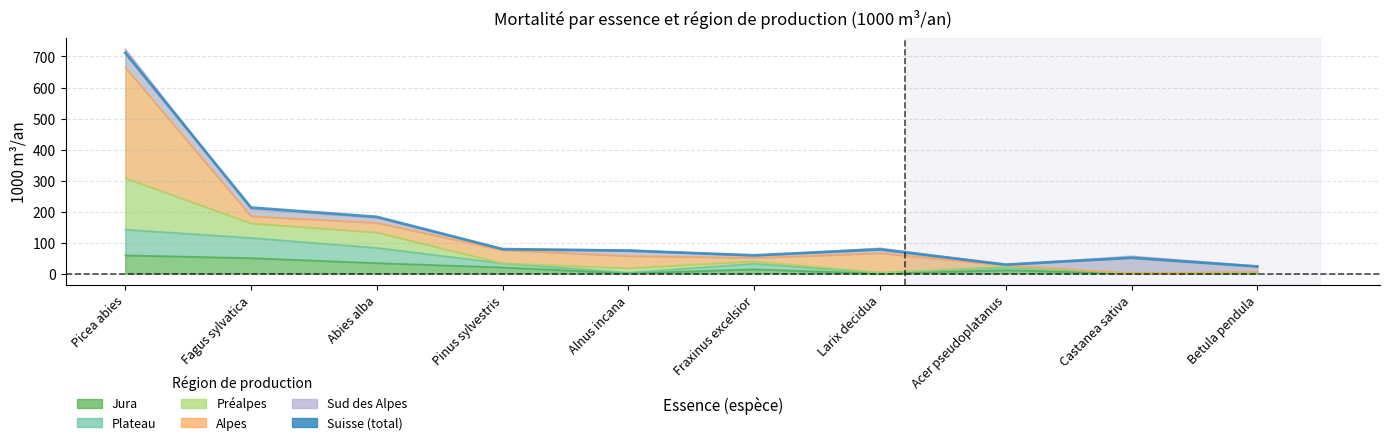

How many points are lower than both their immediate neighbors (excluding endpoints)?

2